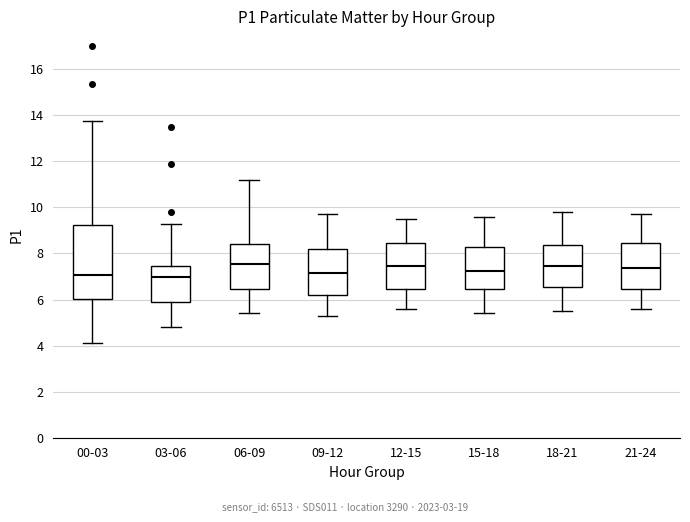

Where is the upper edge of the box for 15-18 on the y-axis? The values are not printed on the chart, so give them approximately, as read against the axis.

8.2